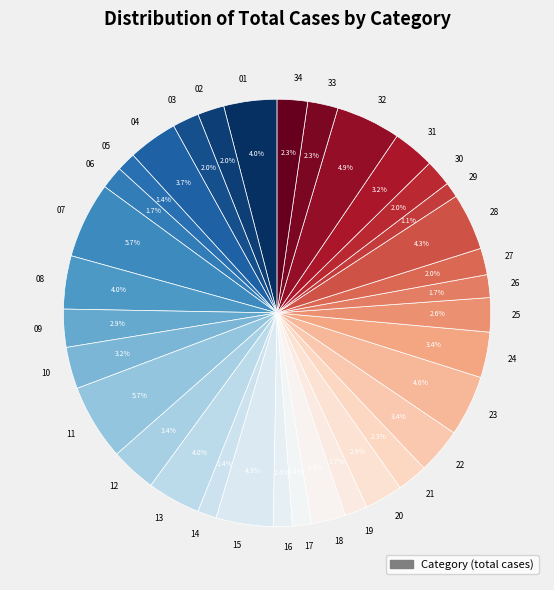

Between 22 and 16, which is larger?

22